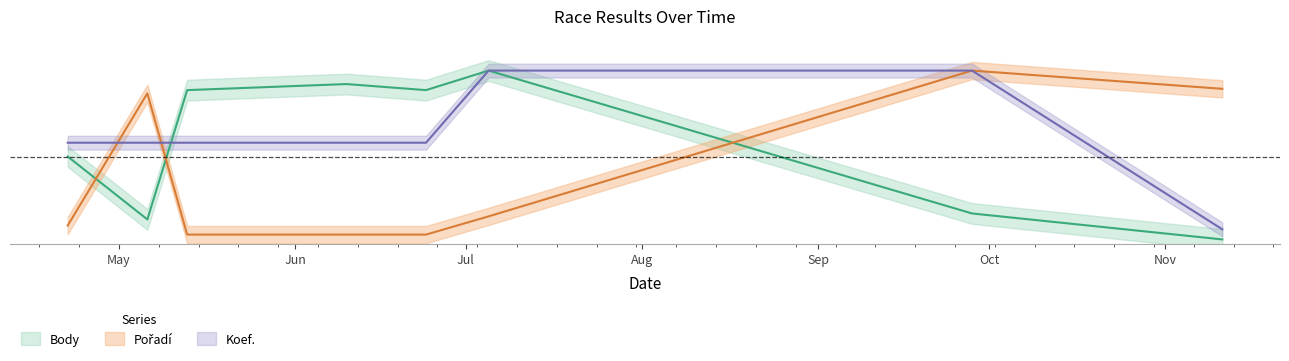

What is the lowest value of the Pořadí series?

0.5